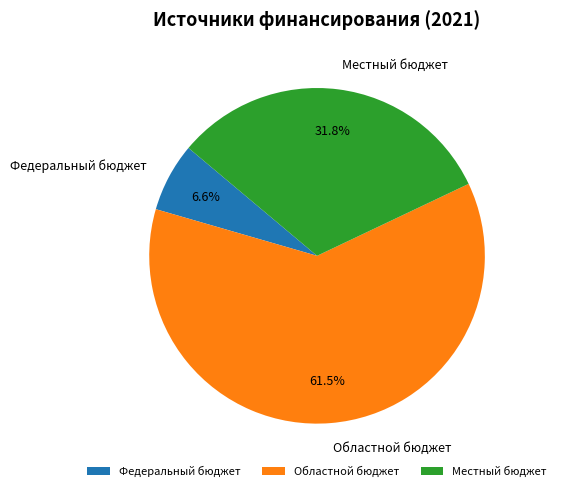

Rank the categories by value from lowest to highest.

Федеральный бюджет, Местный бюджет, Областной бюджет